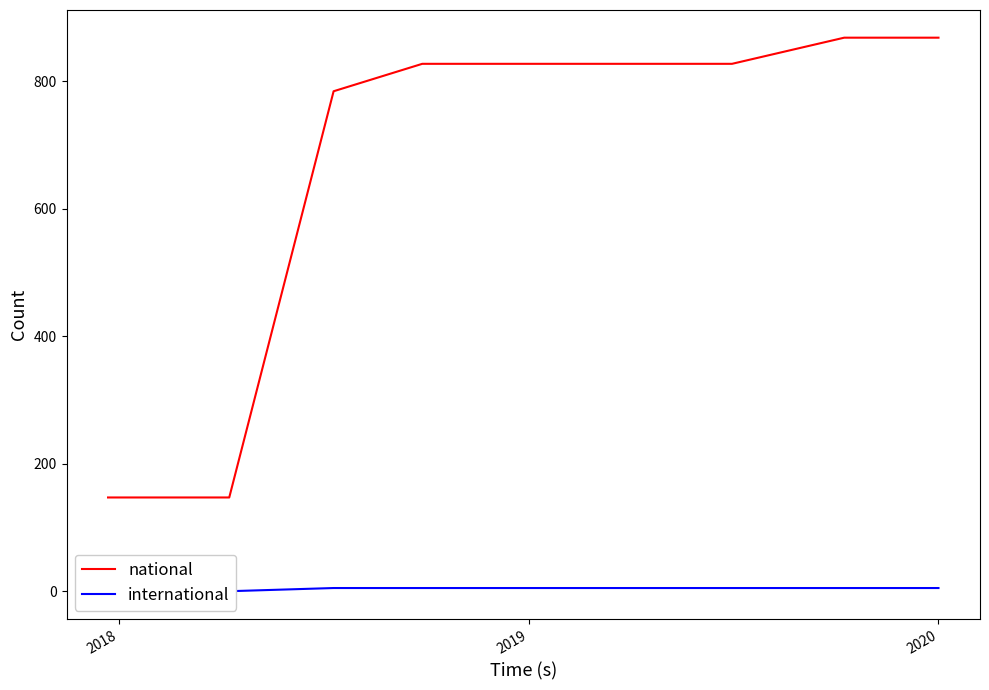

Is the value of national at 2019 greater than the value of international at 2020?

Yes